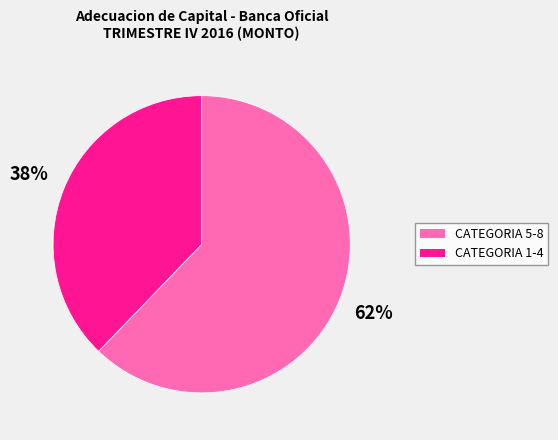

True or false: CATEGORIA 5-8 accounts for 47% of the total.

False